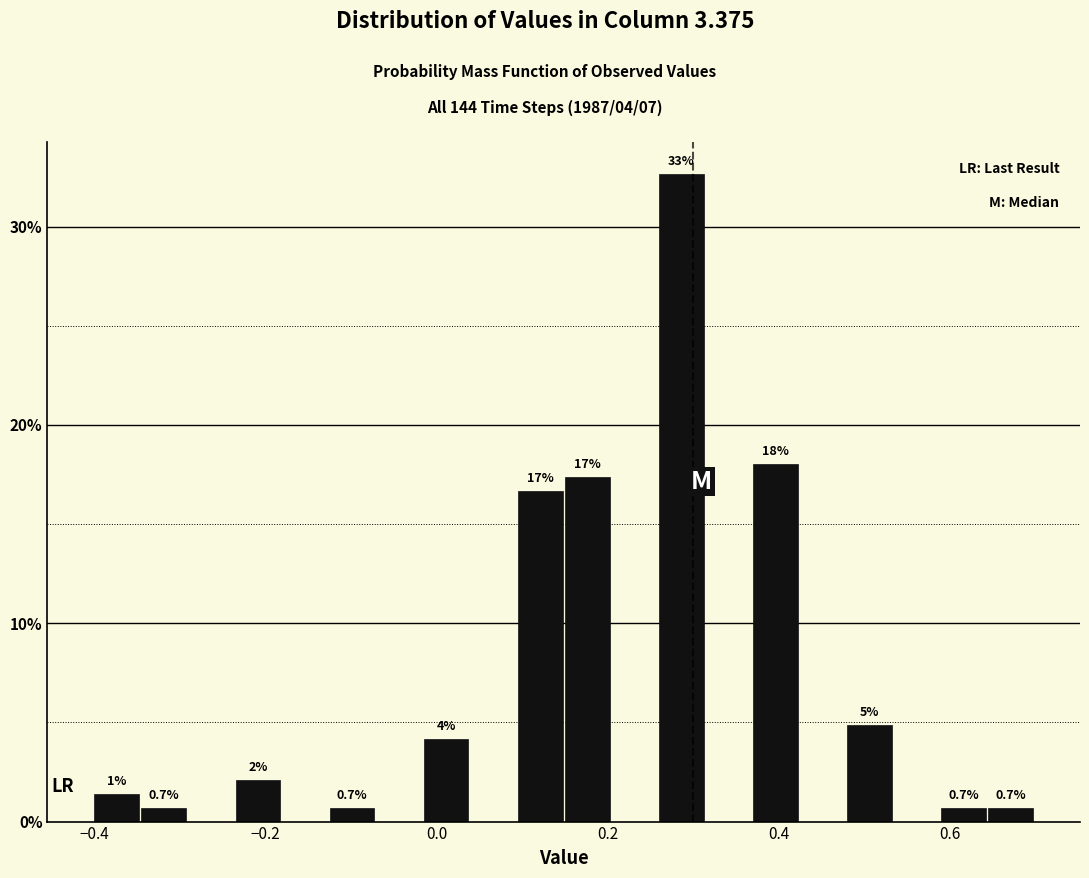

Around what value on the x-axis is the tallest bar? Give the approximate position of its centre, as read against the axis.

0.28